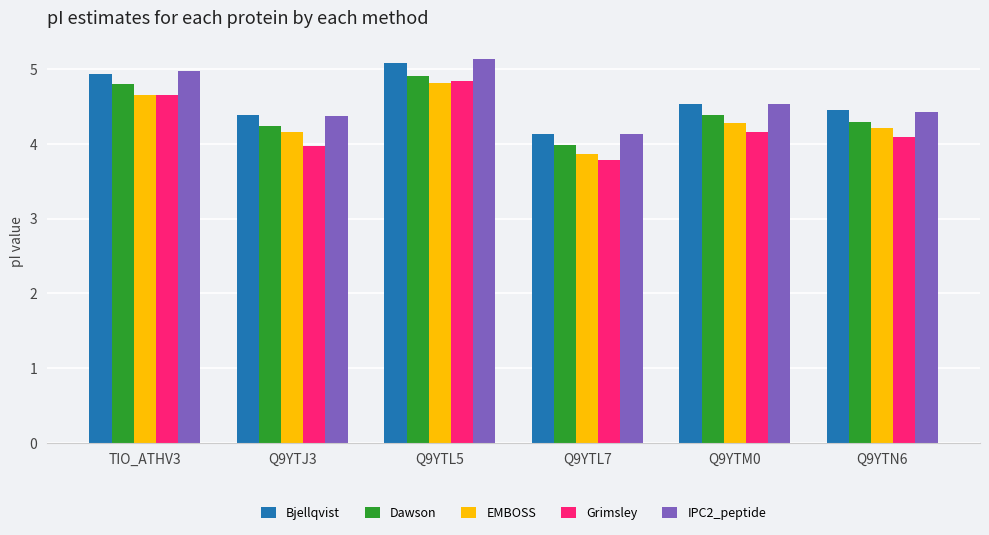

How many EMBOSS values are between 4 and 5?

5